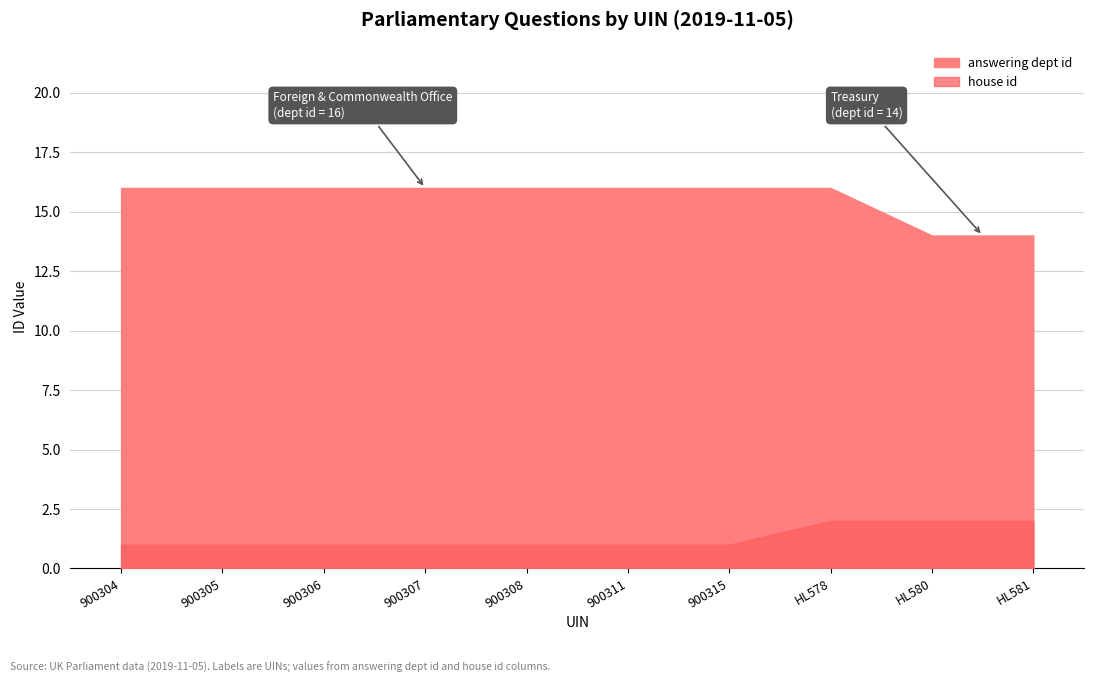

At which label is house id closest to 1?

900304